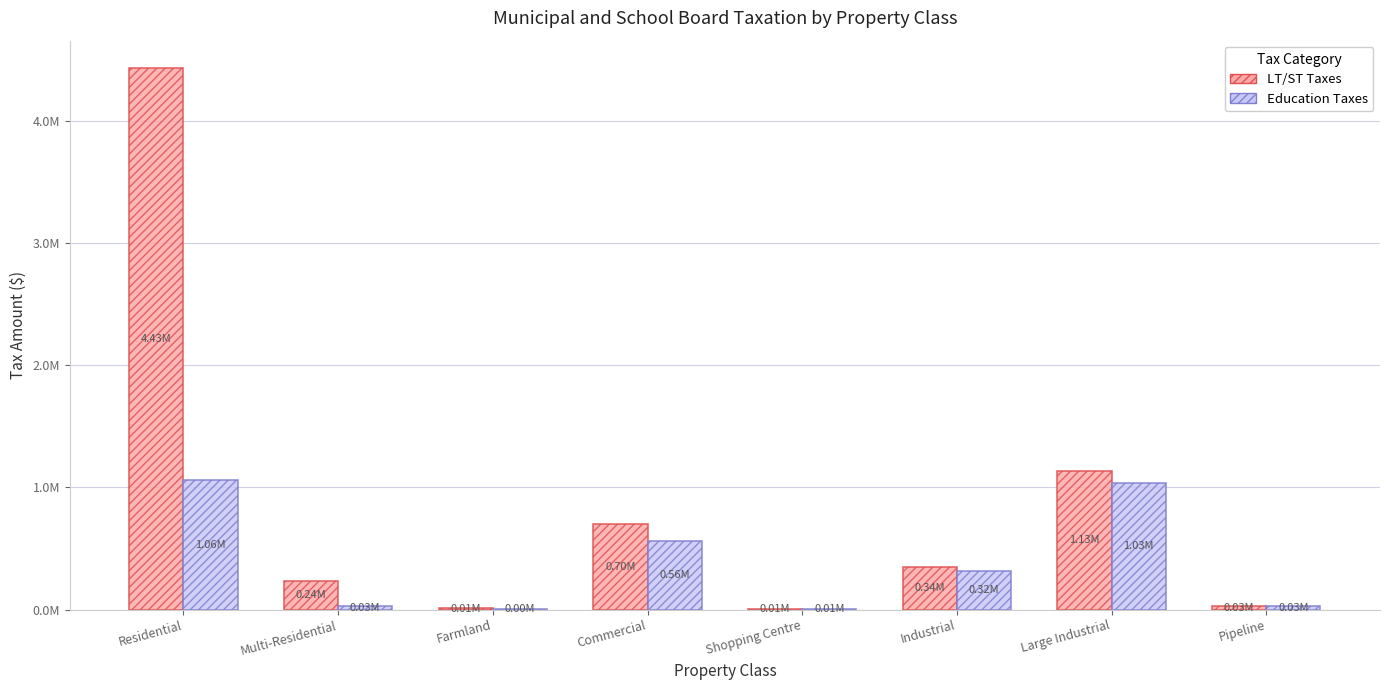

Reading right to left, extract all data points from this chart.

LT/ST Taxes: Pipeline=33251	Large Industrial=1130062	Industrial=344943	Shopping Centre=7293	Commercial=701299	Farmland=10114	Multi-Residential=236092	Residential=4431957
Education Taxes: Pipeline=27003	Large Industrial=1033160	Industrial=315364	Shopping Centre=5874	Commercial=564773	Farmland=2418	Multi-Residential=26355	Residential=1059687